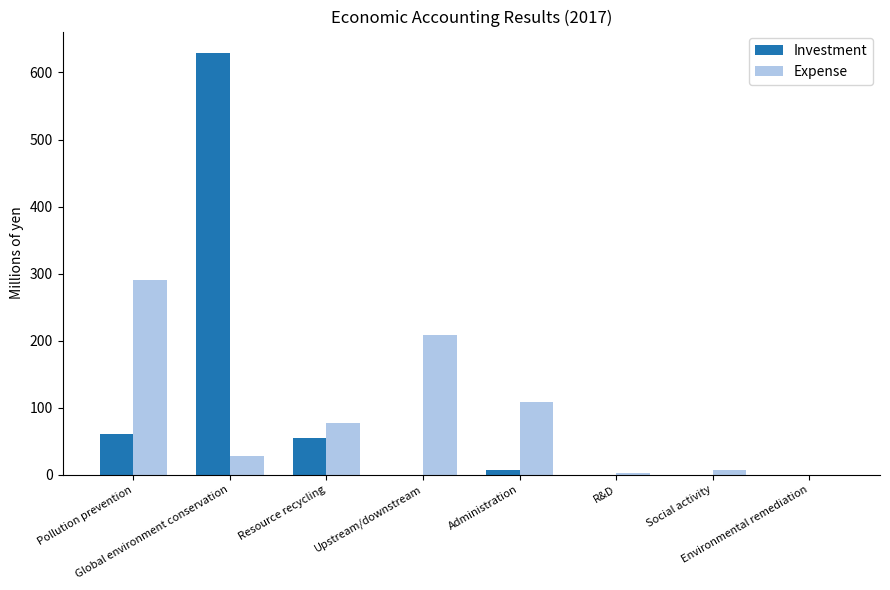

What is the average value of the Expense series?

90.1